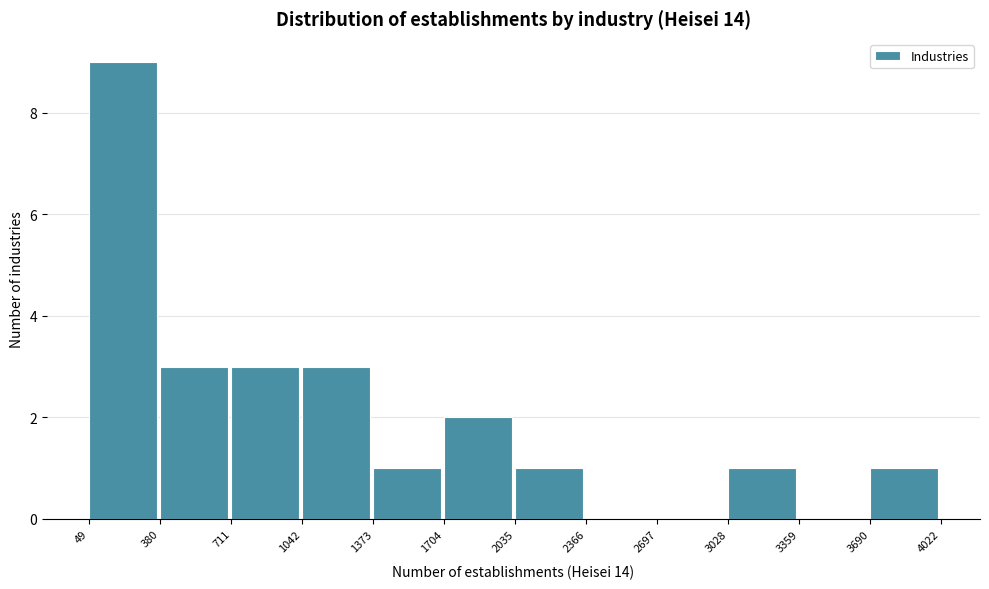

Reading left to right, transcribe this chart: for each bar, give the range it covers on the x-axis and its height. The values are not printed on the chart, so give them approximately, as read against the axis.

49 to 380: 9
380 to 711: 3
711 to 1042: 3
1042 to 1373: 3
1373 to 1704: 1
1704 to 2035: 2
2035 to 2366: 1
2366 to 2697: 0
2697 to 3028: 0
3028 to 3359: 1
3359 to 3690: 0
3690 to 4022: 1